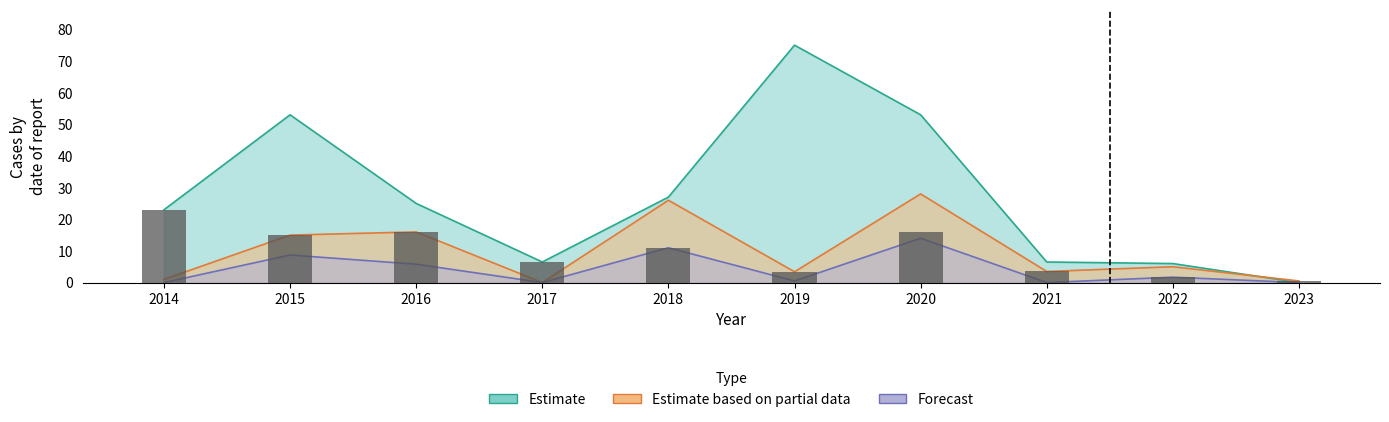

What is the difference between the Estimate values at 2016 and 2022?

19.0